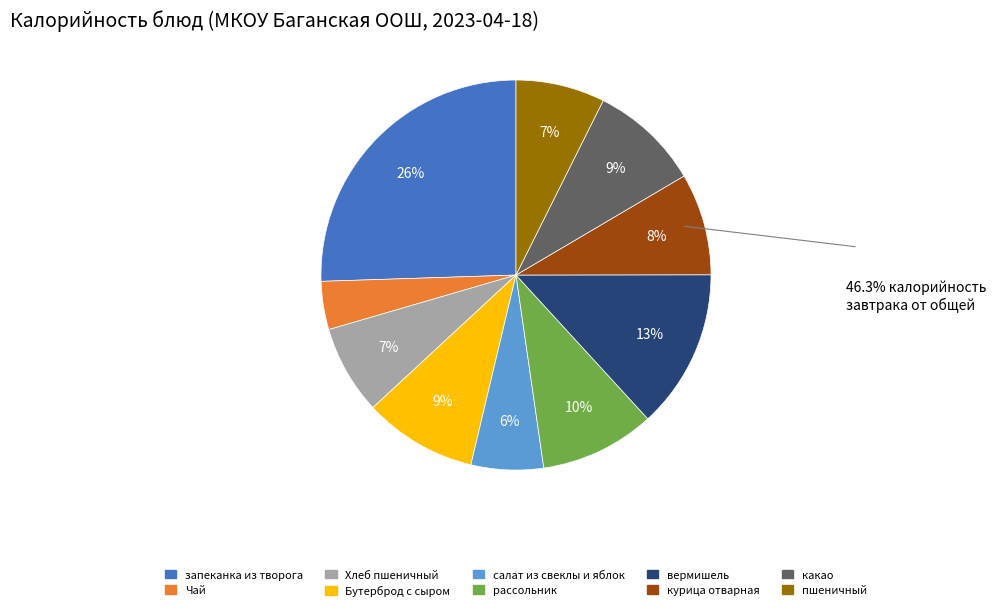

Is the sum of Чай and Хлеб пшеничный greater than half?

No